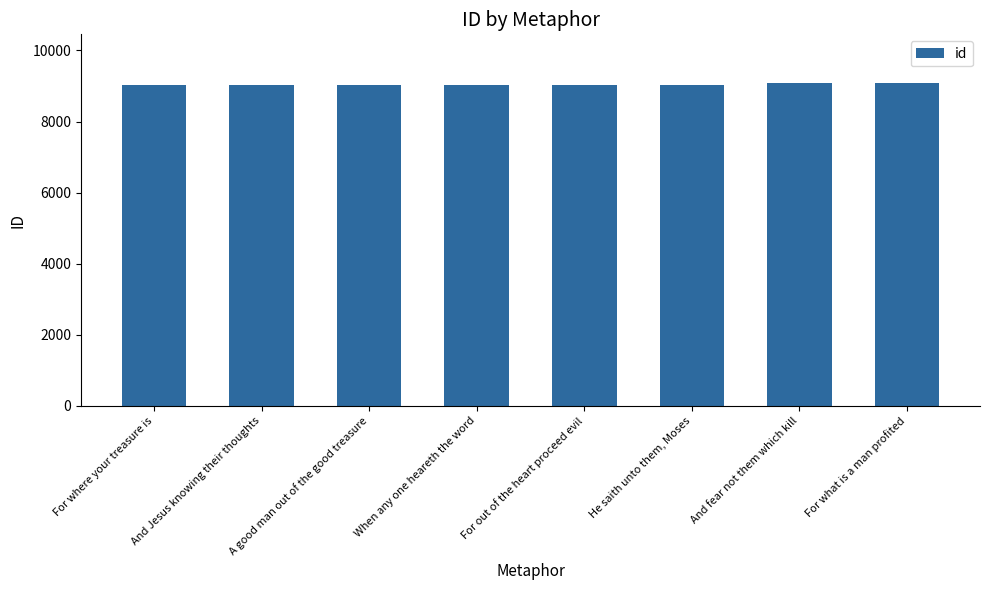

Rank the categories by value from highest to lowest.

For what is a man profited, And fear not them which kill, He saith unto them, Moses, For out of the heart proceed evil, When any one heareth the word, A good man out of the good treasure, And Jesus knowing their thoughts, For where your treasure is